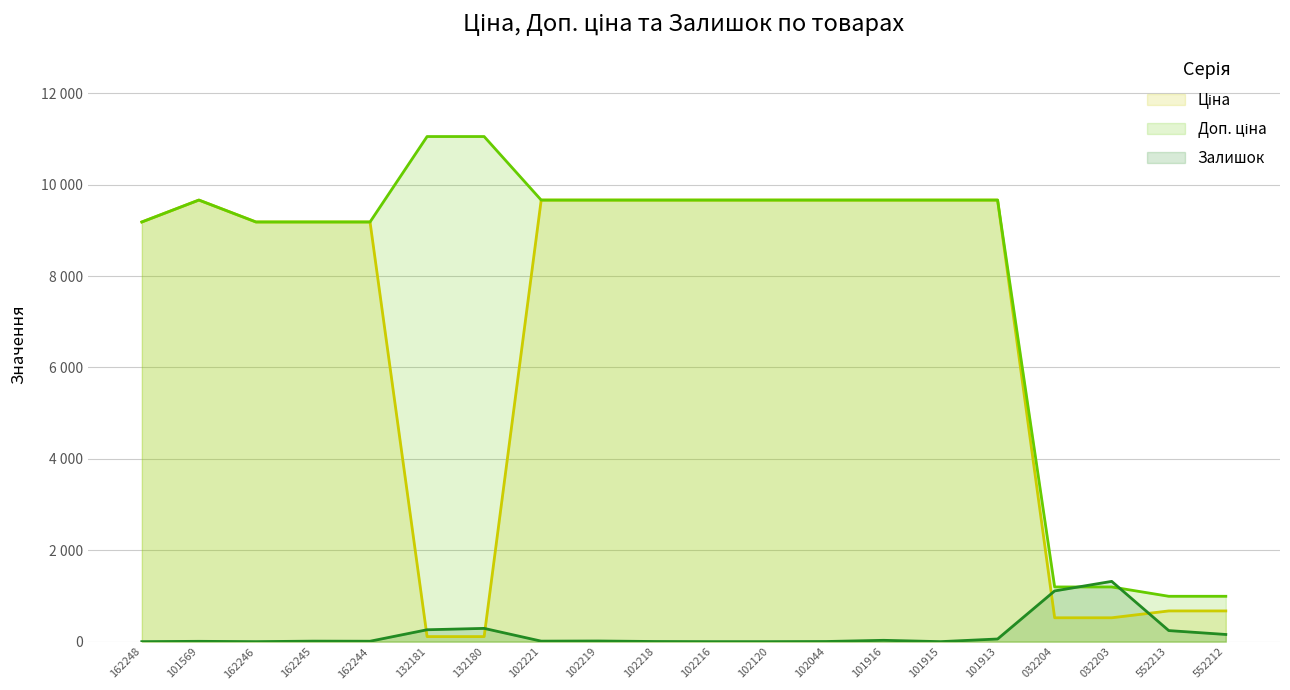

How many series are shown in this chart?

3